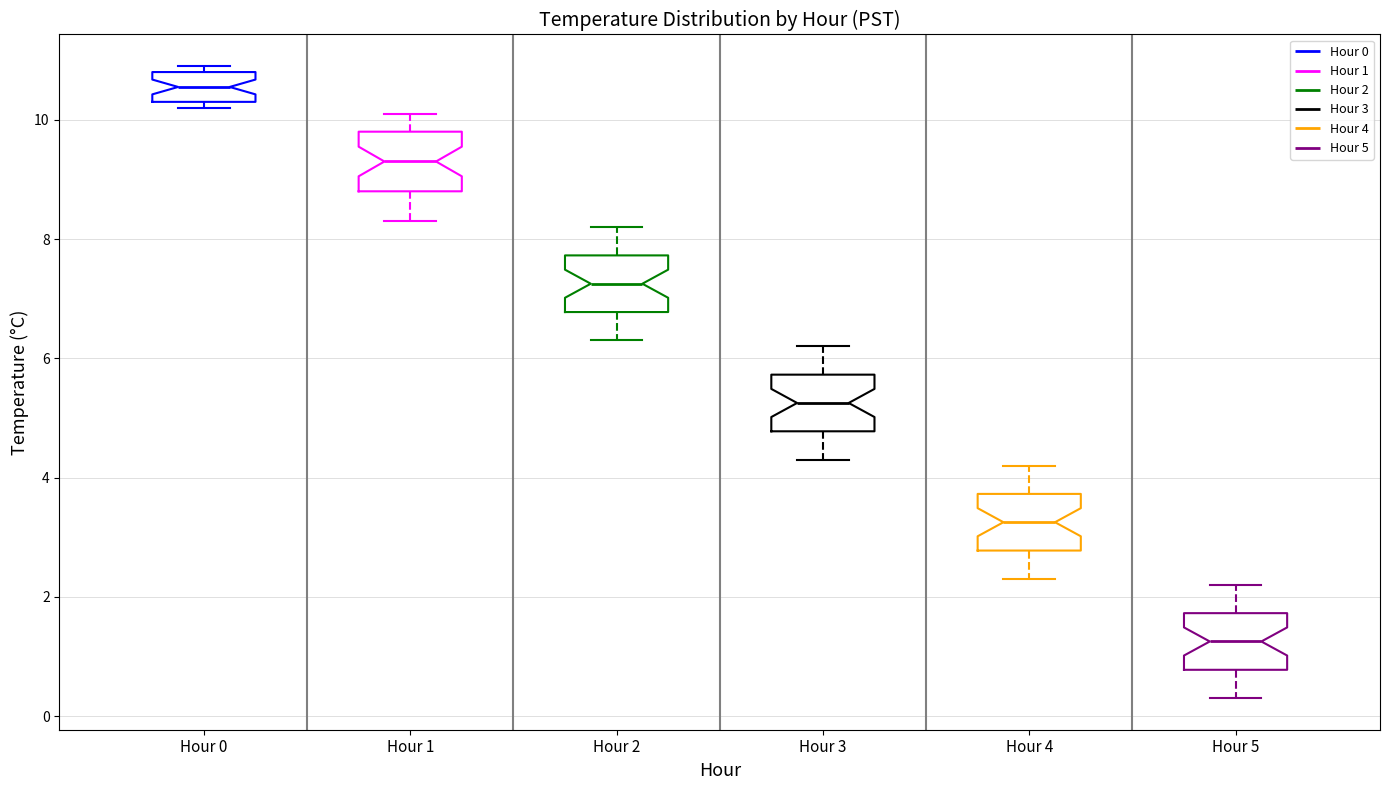

Reading left to right, read every box against the y-axis: the position of its median line, the range the box covers, and the ends of its whiskers. The values are not printed on the chart, so give them approximately, as read against the axis.

Hour 0: median 10.6, box 10.4 to 10.8, whiskers 10.2 to 11.0
Hour 1: median 9.4, box 8.8 to 9.8, whiskers 8.4 to 10.2
Hour 2: median 7.2, box 6.8 to 7.8, whiskers 6.4 to 8.2
Hour 3: median 5.2, box 4.8 to 5.8, whiskers 4.4 to 6.2
Hour 4: median 3.2, box 2.8 to 3.8, whiskers 2.4 to 4.2
Hour 5: median 1.2, box 0.8 to 1.8, whiskers 0.4 to 2.2